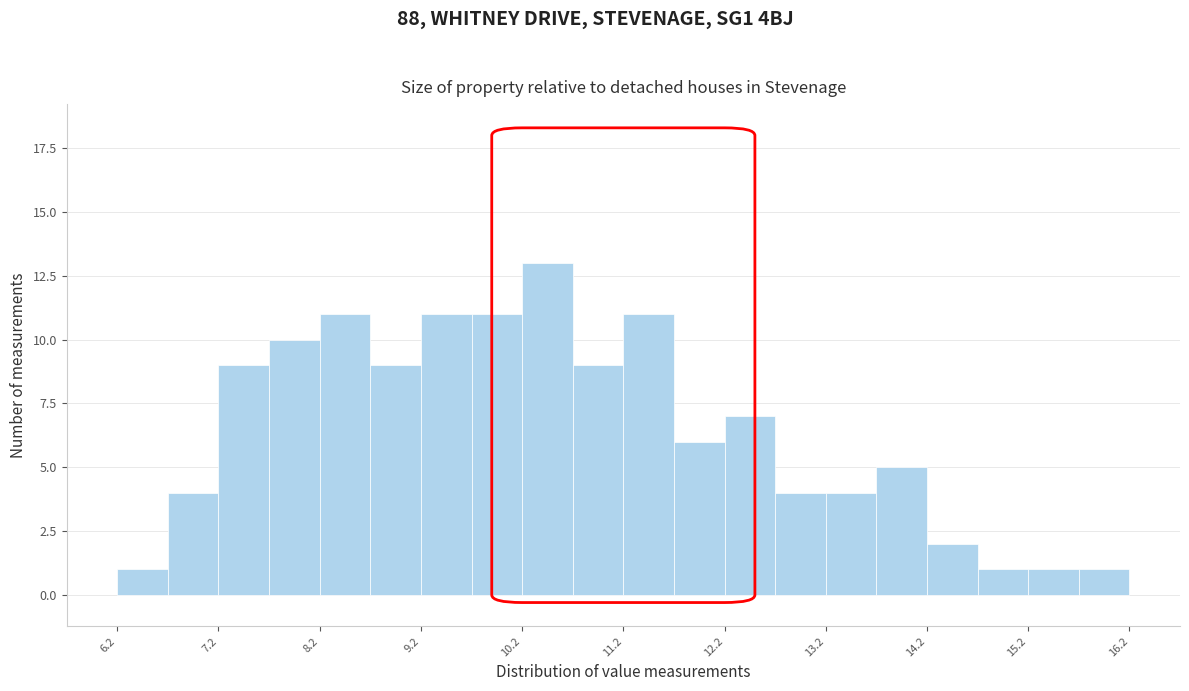

How tall is the bar that spans 13.75 to 14.25 on the x-axis? Neither the bar edges nor the heights are printed on the chart, so give them approximately, as read against the axes.

5